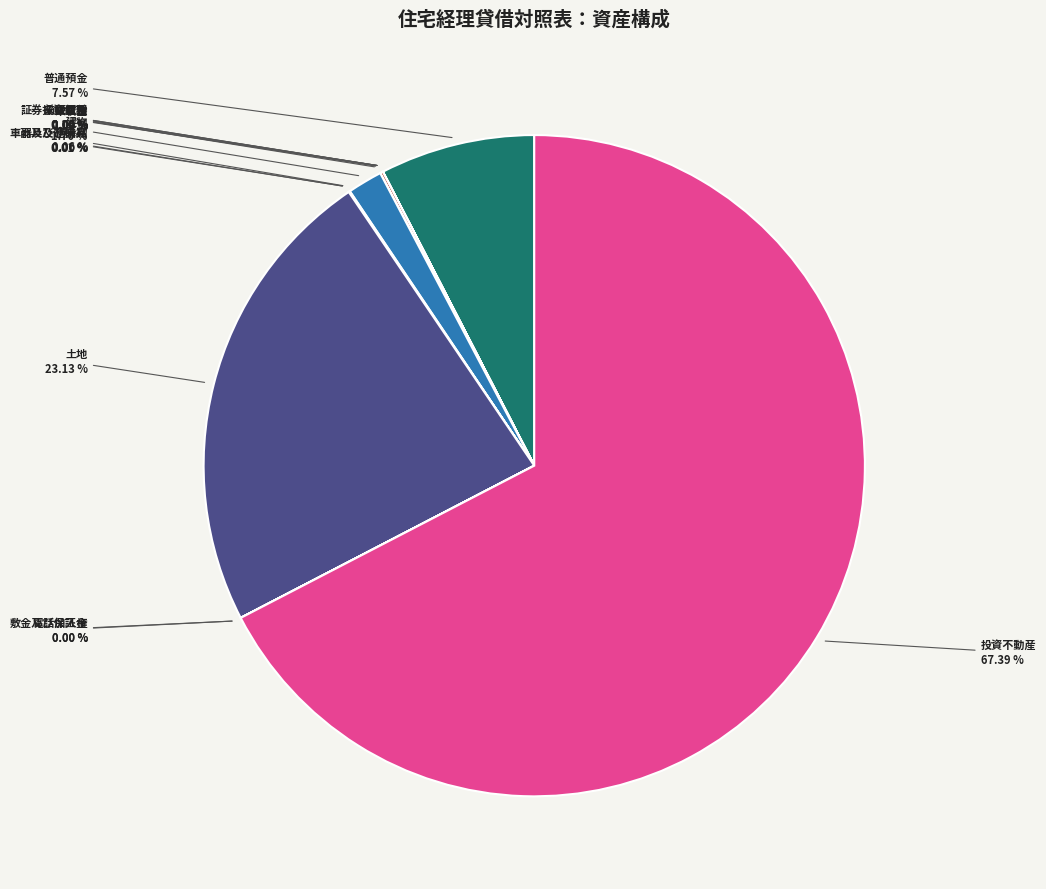

Rank the categories by value from lowest to highest.

未収金, 敷金及び保証金, 電話加入権, 車両及び運搬具, 証券投資信託, 立替金, 前払費用, 仮払金, 器具及び備品, 構築物, 未収収益, 建物, 普通預金, 土地, 投資不動産